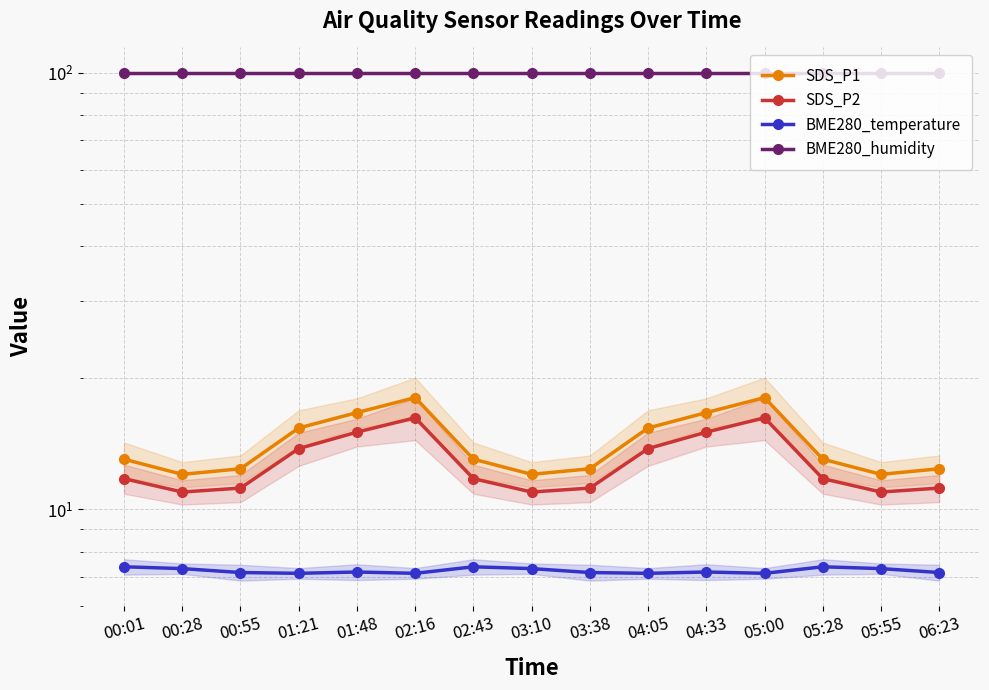

How many categories are shown in the chart?

15